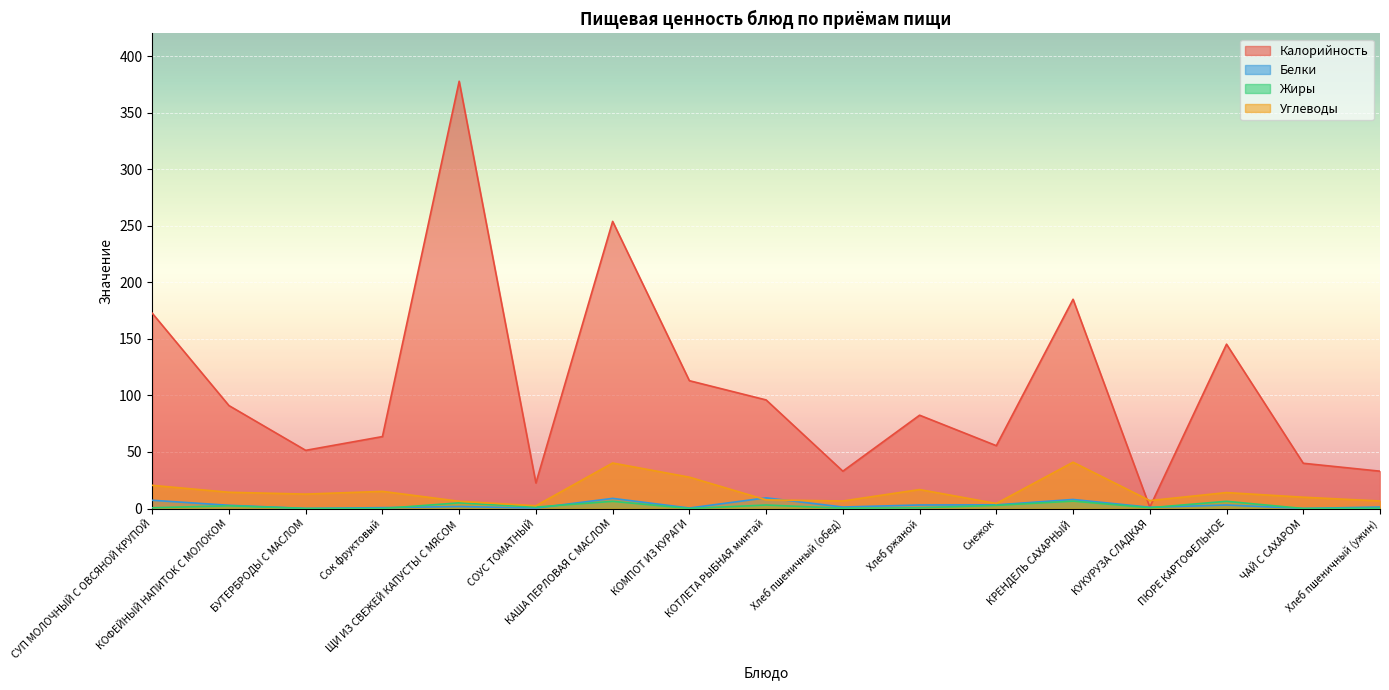

True or false: Калорийность has a value of 96.0 at КОТЛЕТА РЫБНАЯ минтай.

True